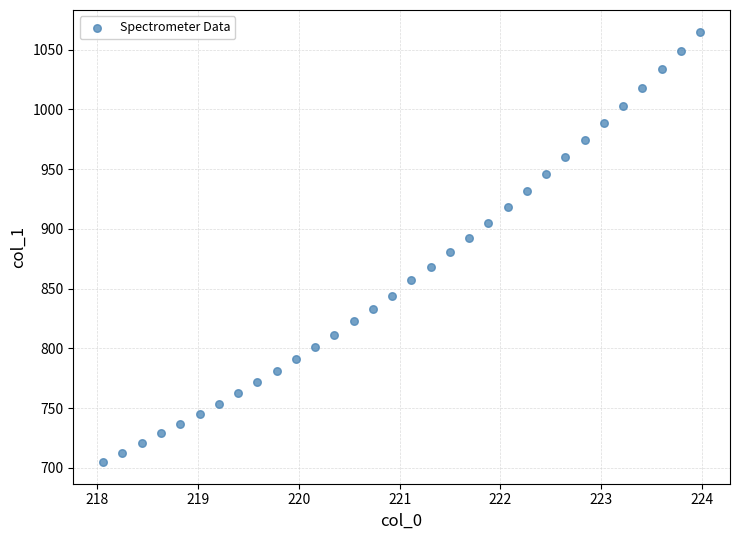

What is the range of Y values (max minus min)?

360.3